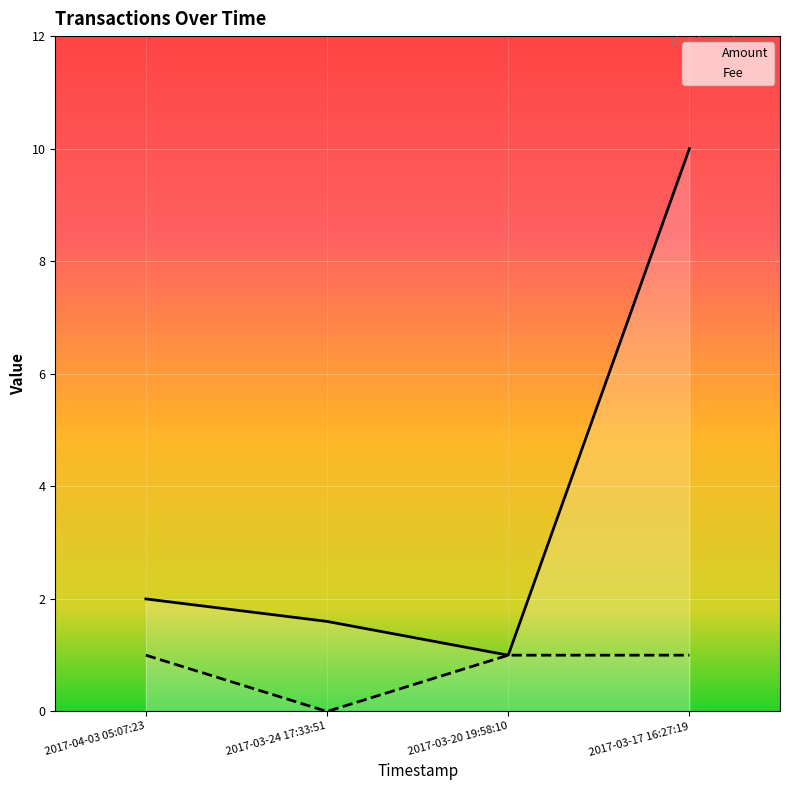

What is the minimum value for Amount?

1.0